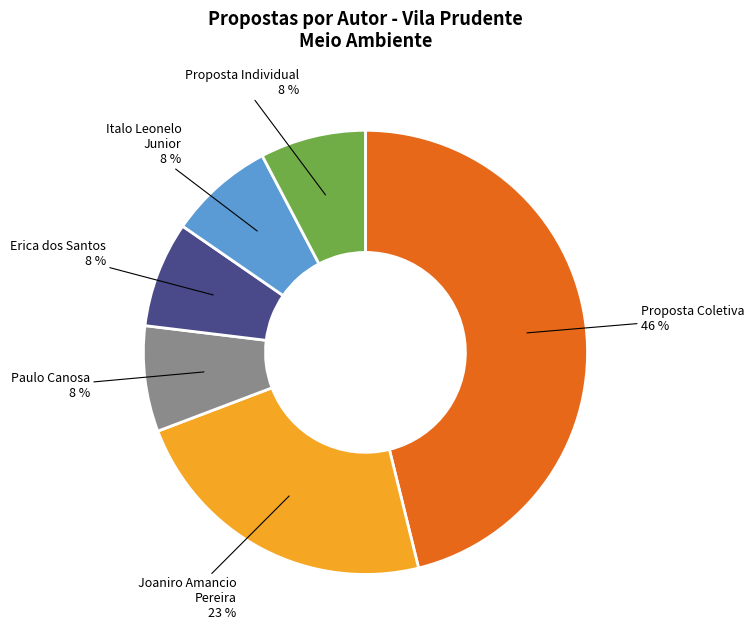

Does any single category account for the majority?

No